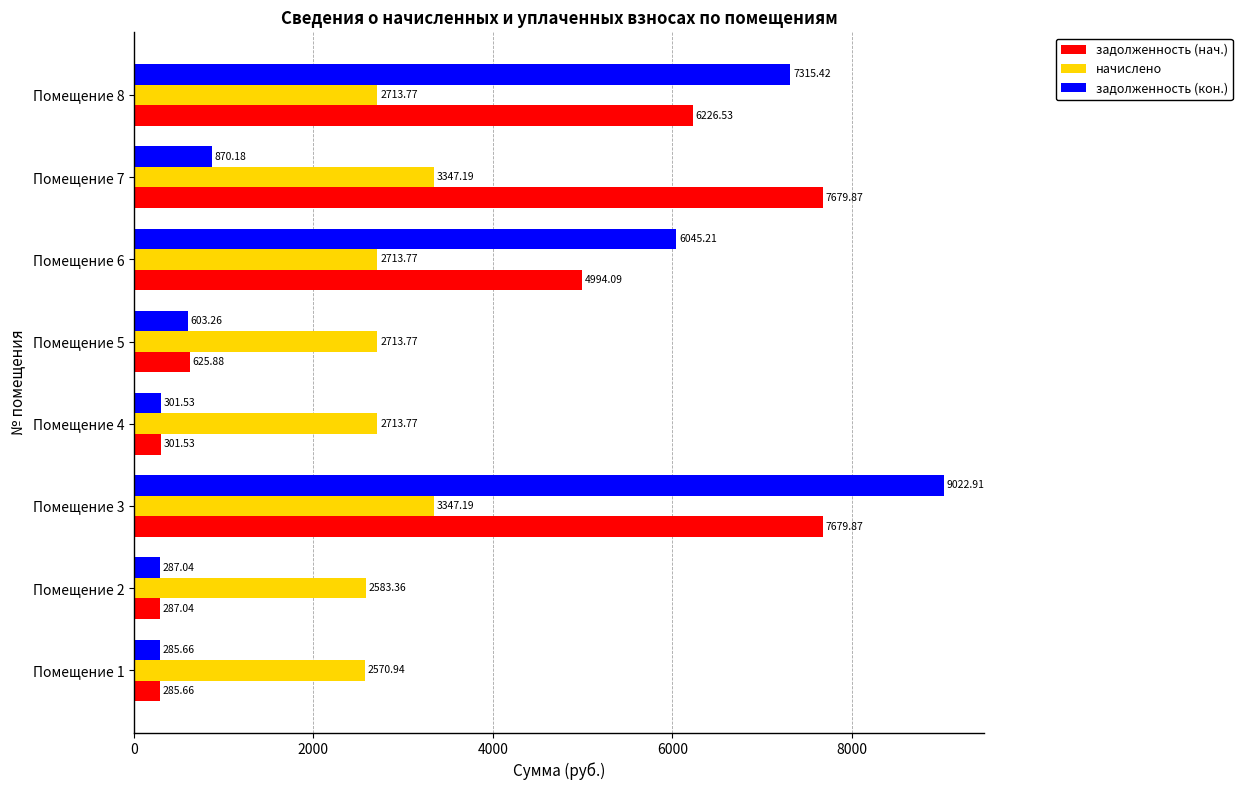

At which label is задолженность (нач.) closest to 3982?

Помещение 6